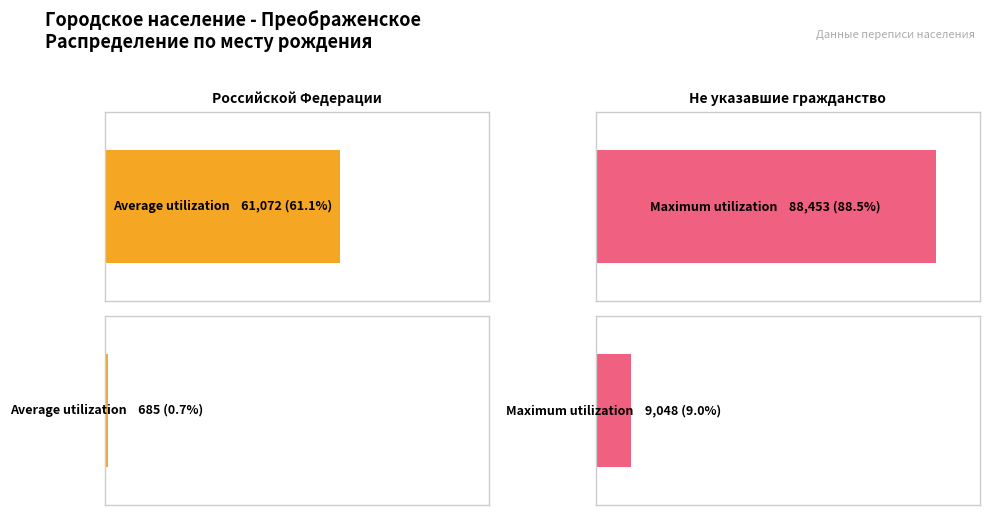

Which category has the lowest value in the Maximum utilization series?

Не указавшие гражданство